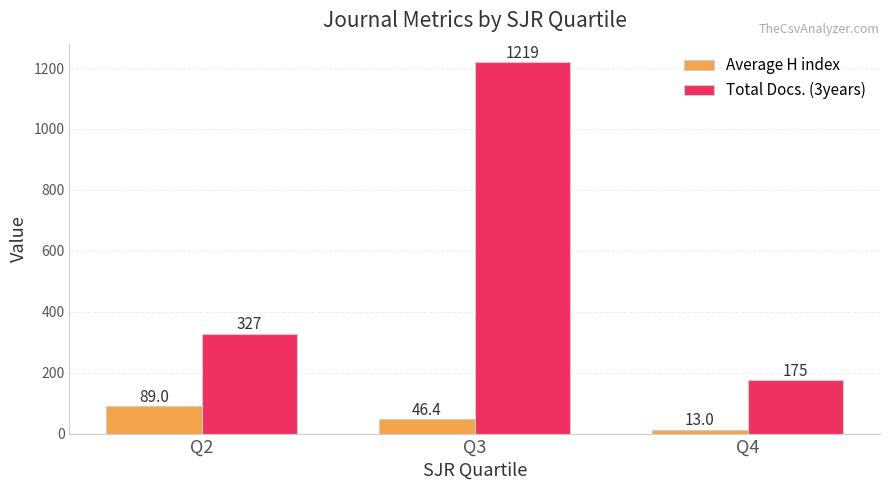

Reading right to left, transcribe all the data shown in this chart.

Average H index: Q4=13.0	Q3=46.4	Q2=89.0
Total Docs. (3years): Q4=175.0	Q3=1219.0	Q2=327.0